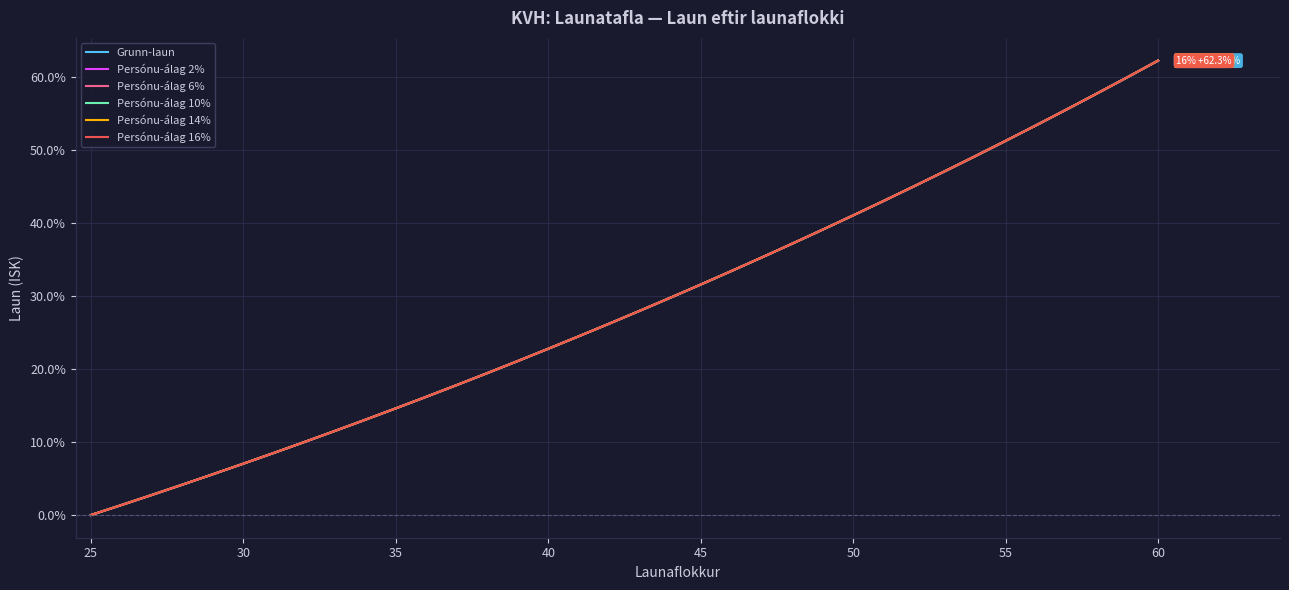

What is the maximum value shown in the chart?

62.3